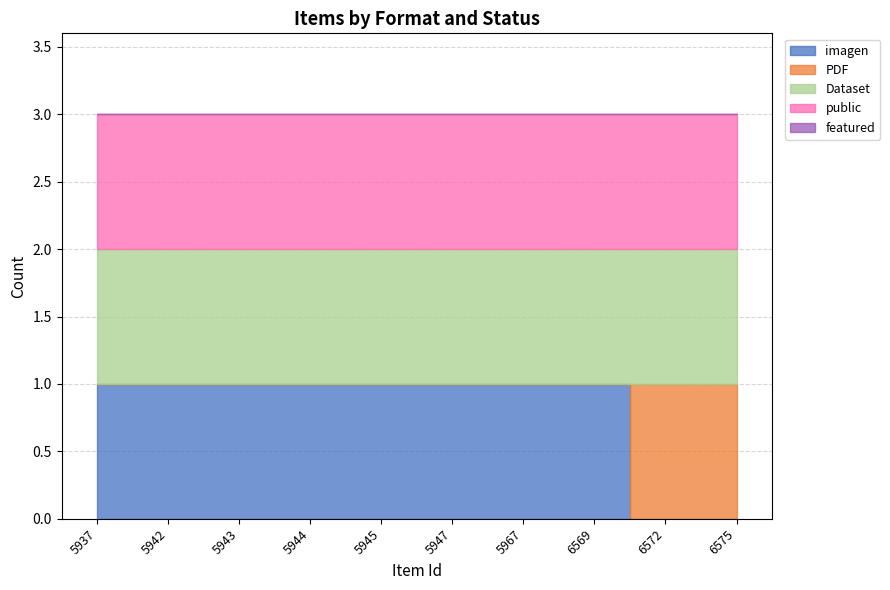

Count the number of data series in this chart.

5